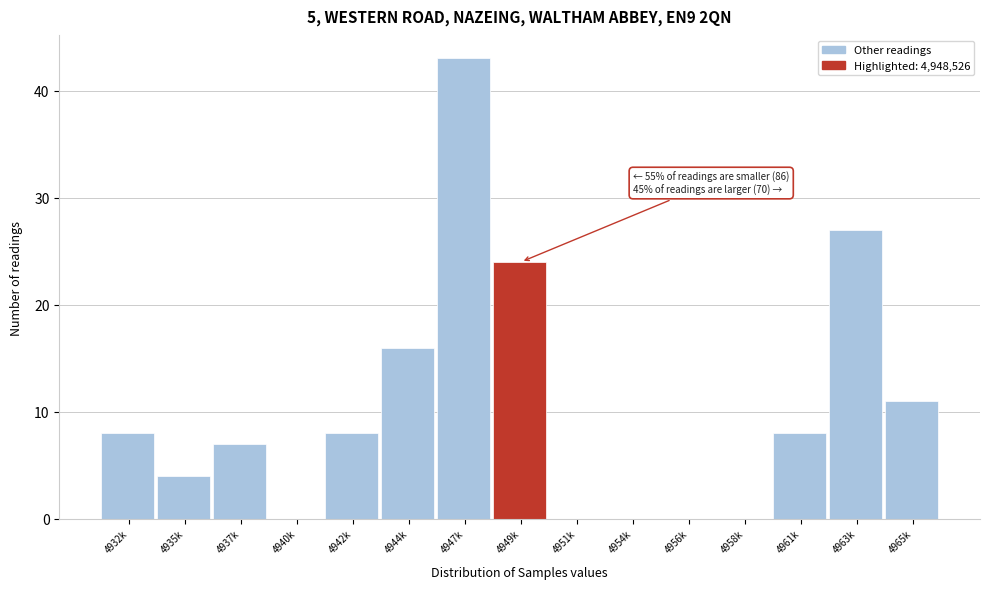

Reading right to left, list all the values displayed in this chart.

4965k=11	4963k=27	4961k=8	4958k=0	4956k=0	4954k=0	4951k=0	4949k=24	4947k=43	4944k=16	4942k=8	4940k=0	4937k=7	4935k=4	4932k=8